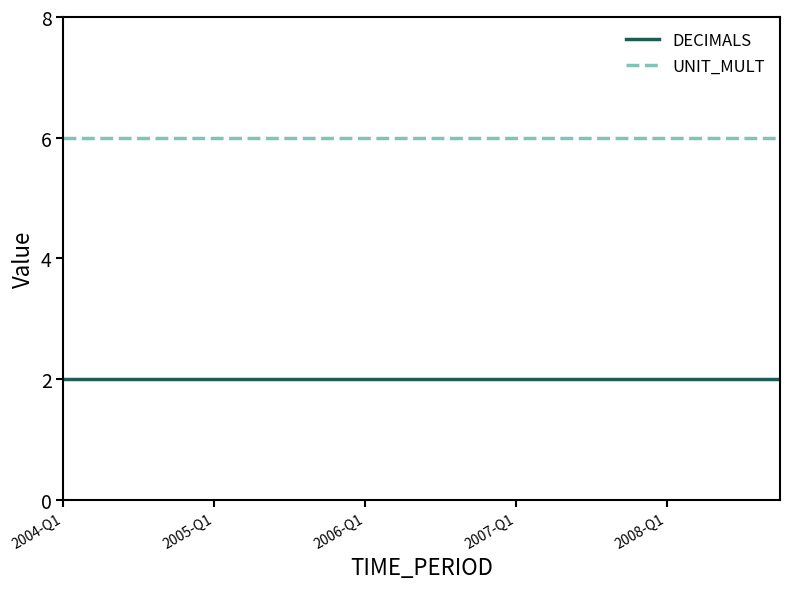

True or false: UNIT_MULT and DECIMALS cross at least once.

False